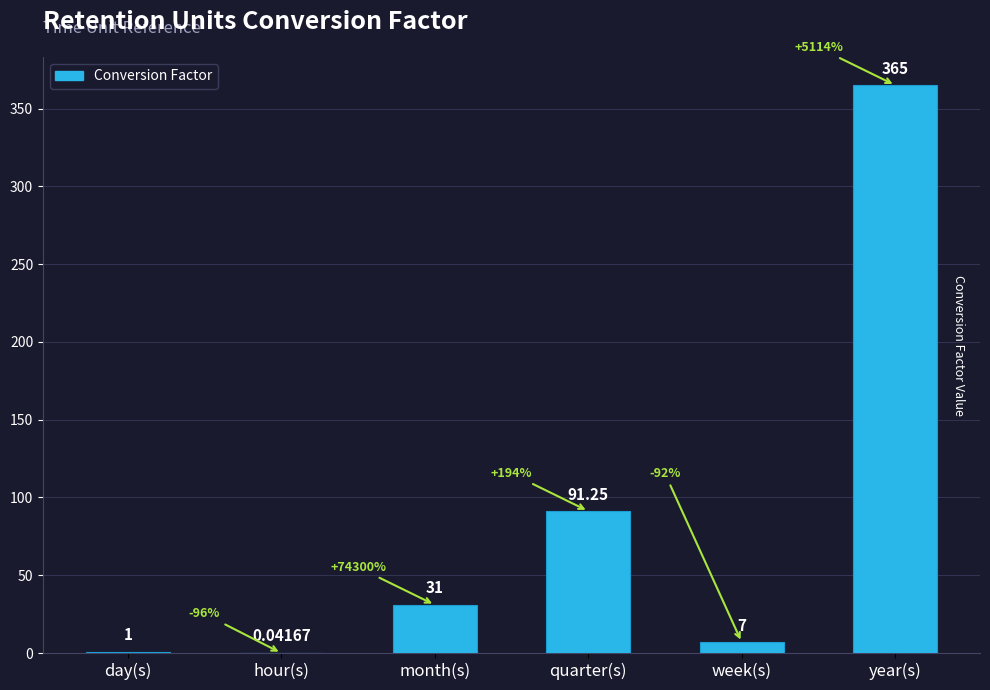

At which category does the chart reach its peak across all series?

year(s)